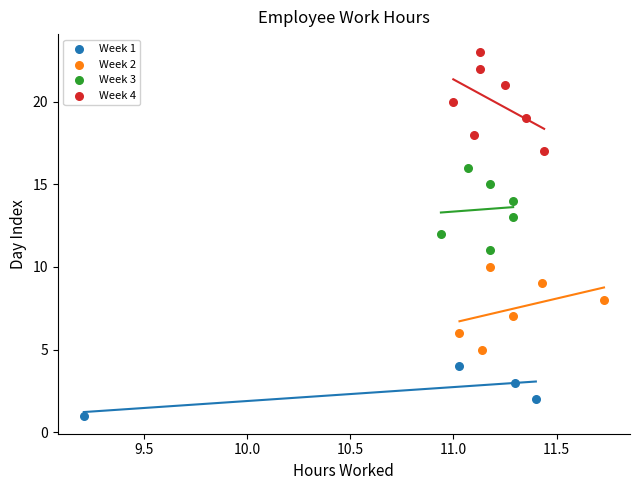

Which series contains the lowest Y value?

Week 1